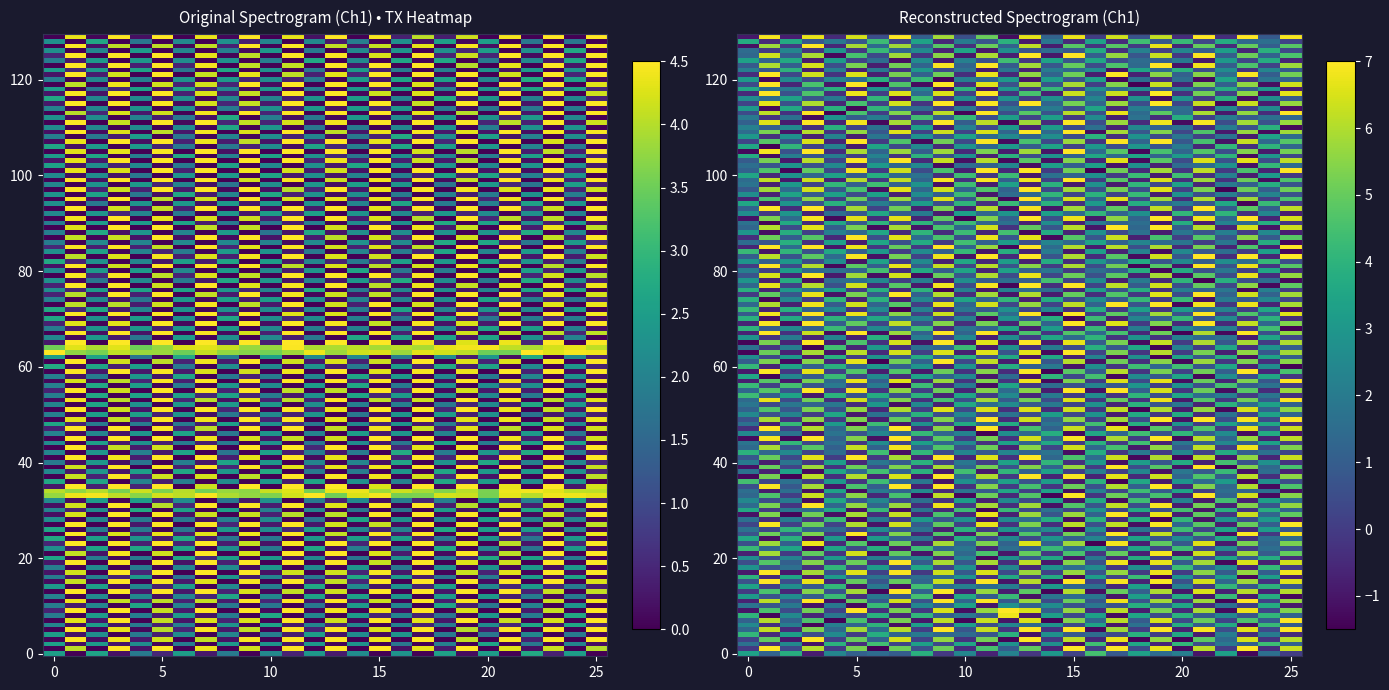

What is the greatest value displayed?

8